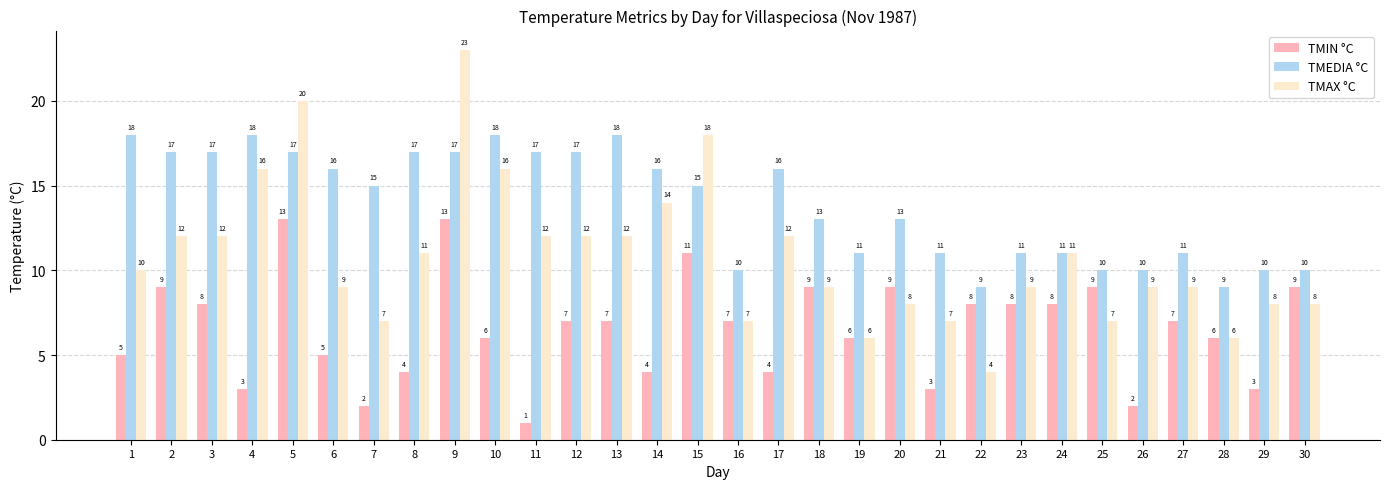

Are the bars horizontal?

No